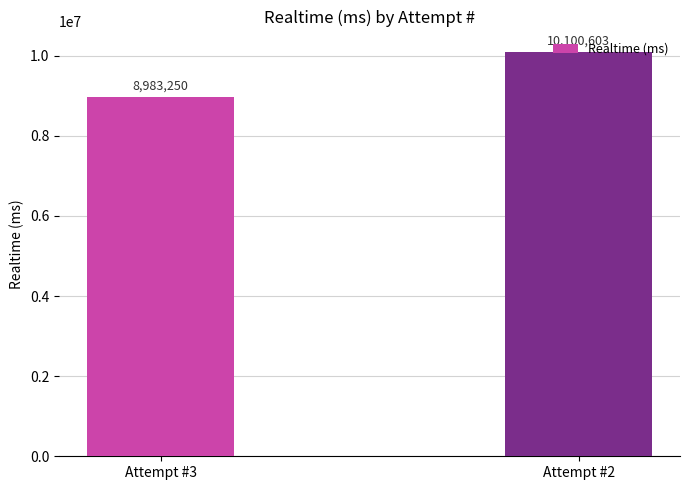

Where is the data nearest to the value 9541926?

Attempt #3